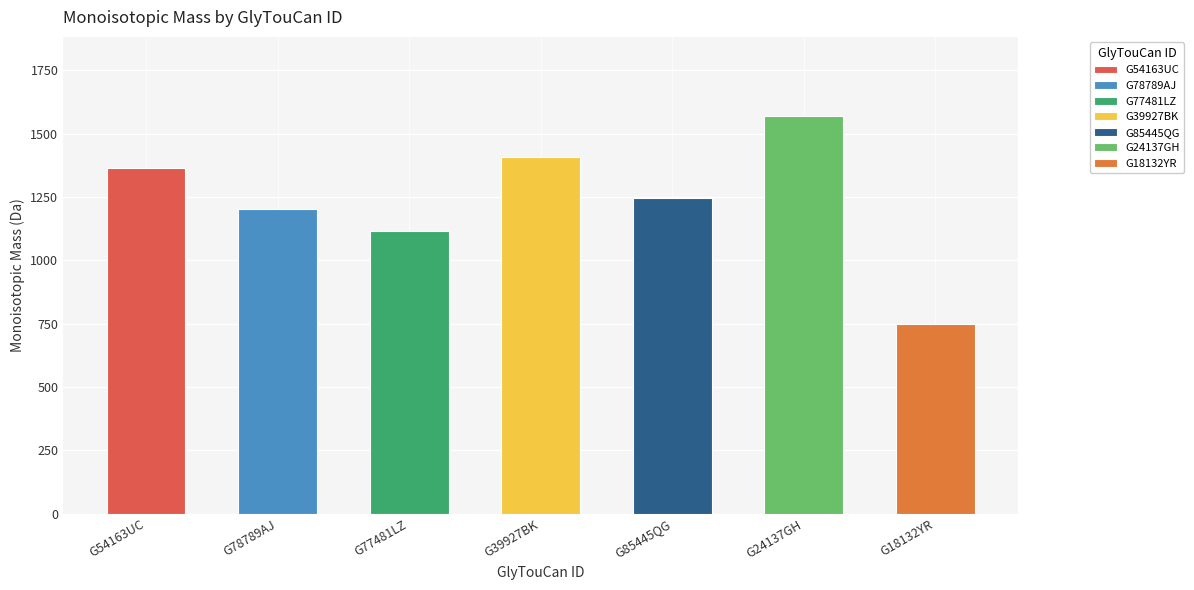

Reading right to left, what are all the values shown in this chart?

G18132YR=750.3	G24137GH=1568.6	G85445QG=1244.5	G39927BK=1406.5	G77481LZ=1115.4	G78789AJ=1203.4	G54163UC=1365.5